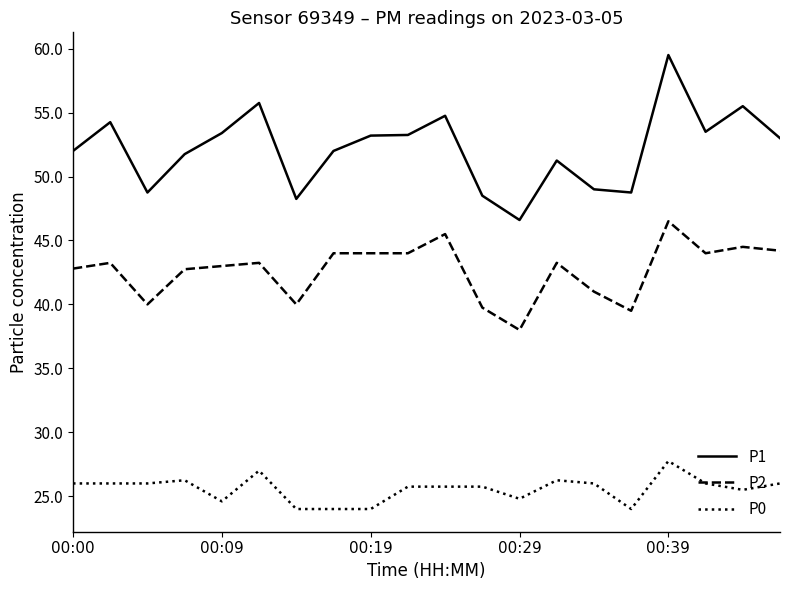

In P1, how many points are higher than both neighbors (excluding endpoints)?

6